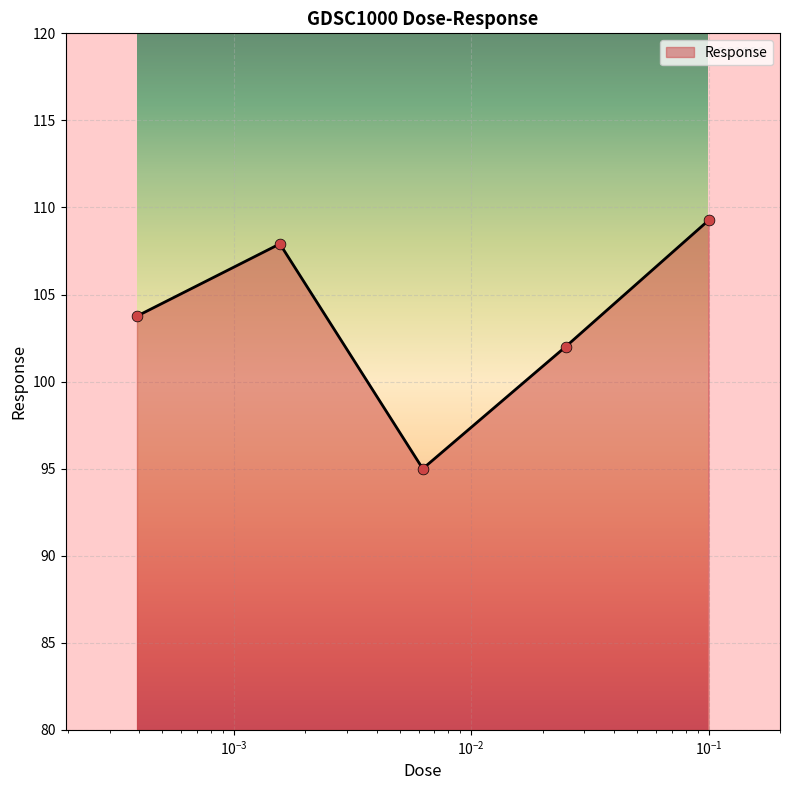

True or false: there are more than 2 points higher than both neighbors.

False